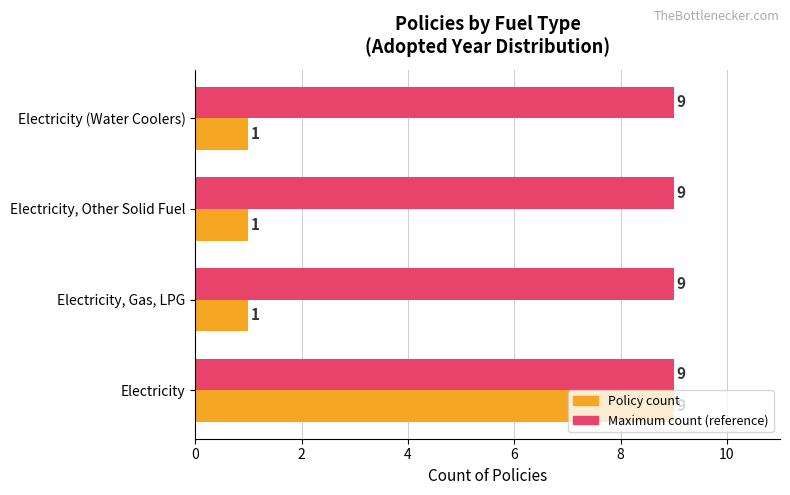

What is the total value across all series at Electricity, Other Solid Fuel?

10